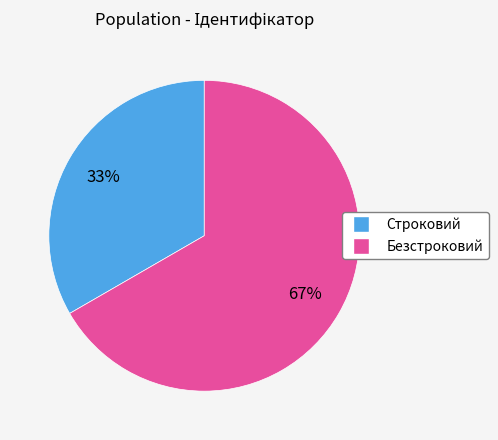

Does any single category account for the majority?

Yes